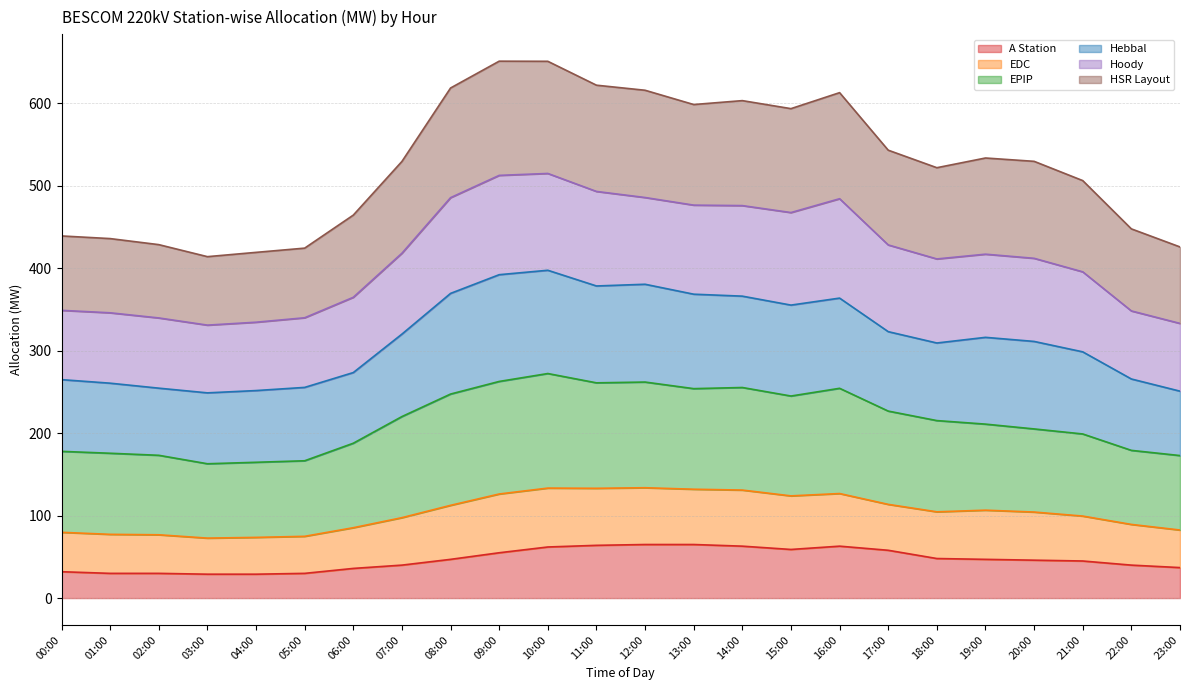

The EDC series shows 157.8 at 22:00. True or false?

False